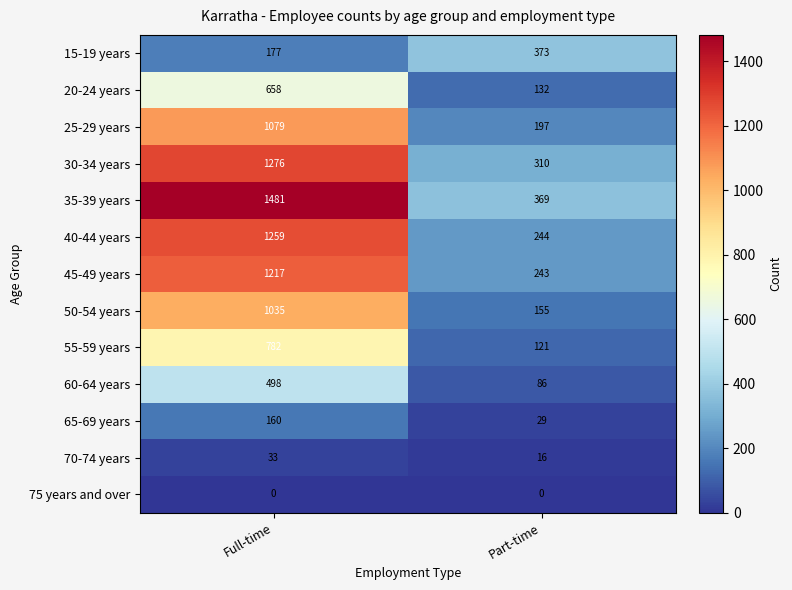

What is the difference between the maximum and minimum values in the 20-24 years series?

526